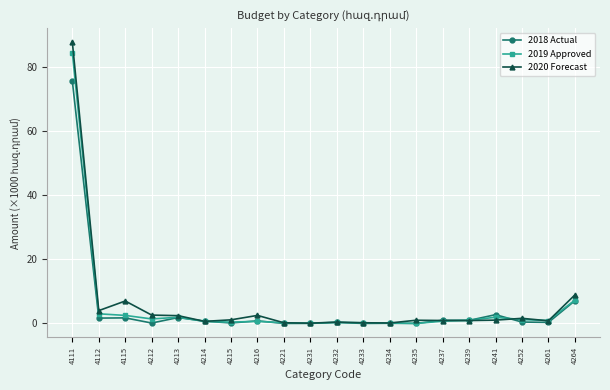

What is the value of the 2018 Actual point at the 20th from the left?

7.1